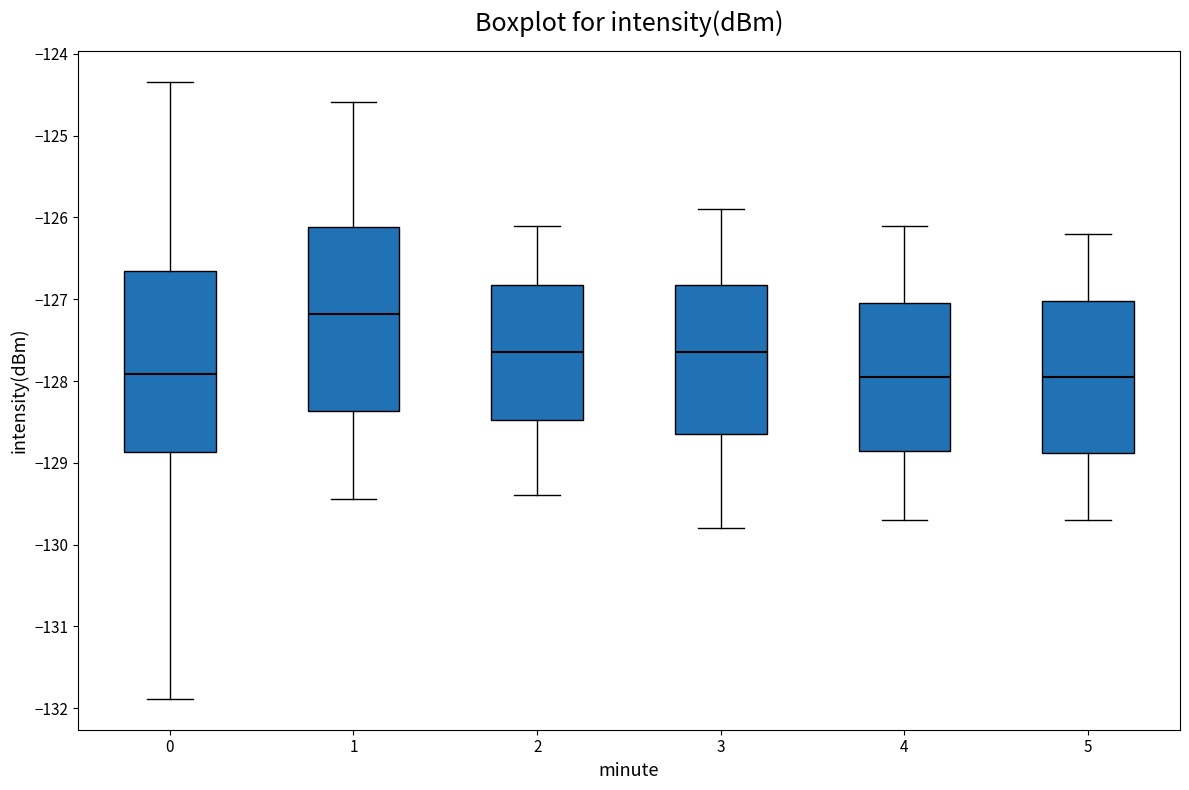

Where does the median line of the box at x = 3 sit on the y-axis? The values are not printed on the chart, so give them approximately, as read against the axis.

-127.6